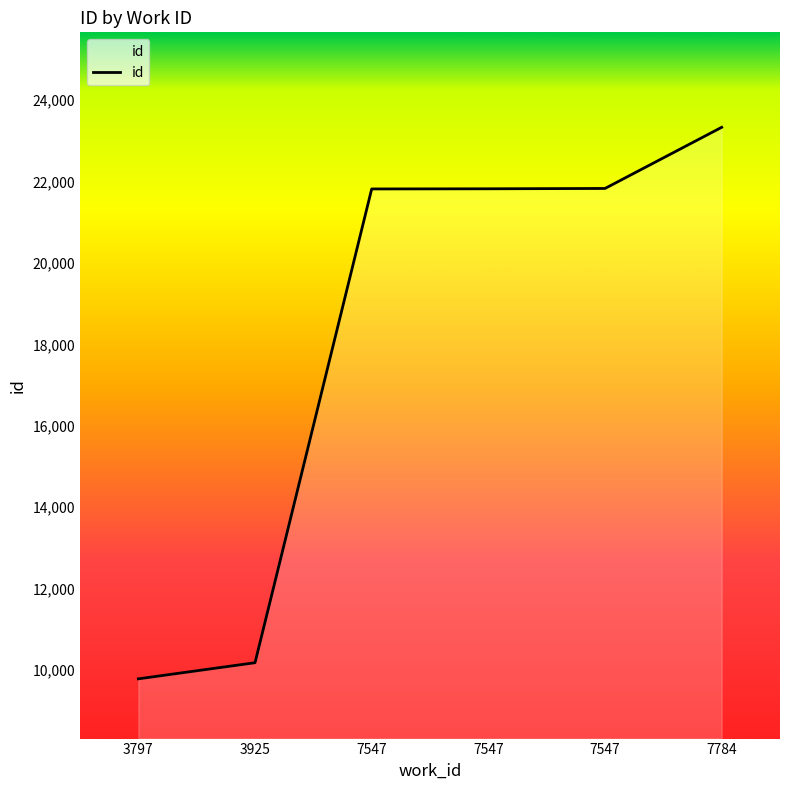

What value does the data have at 7547?

21816